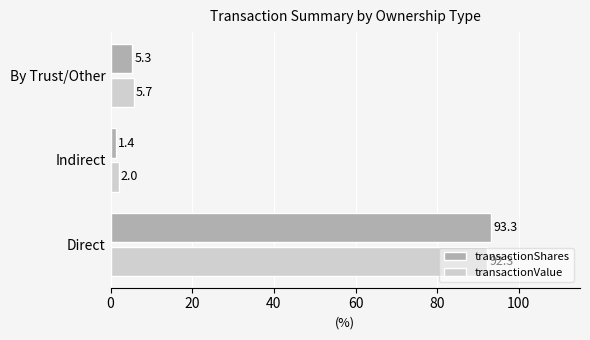

At which category is the sum across all series the highest?

Direct